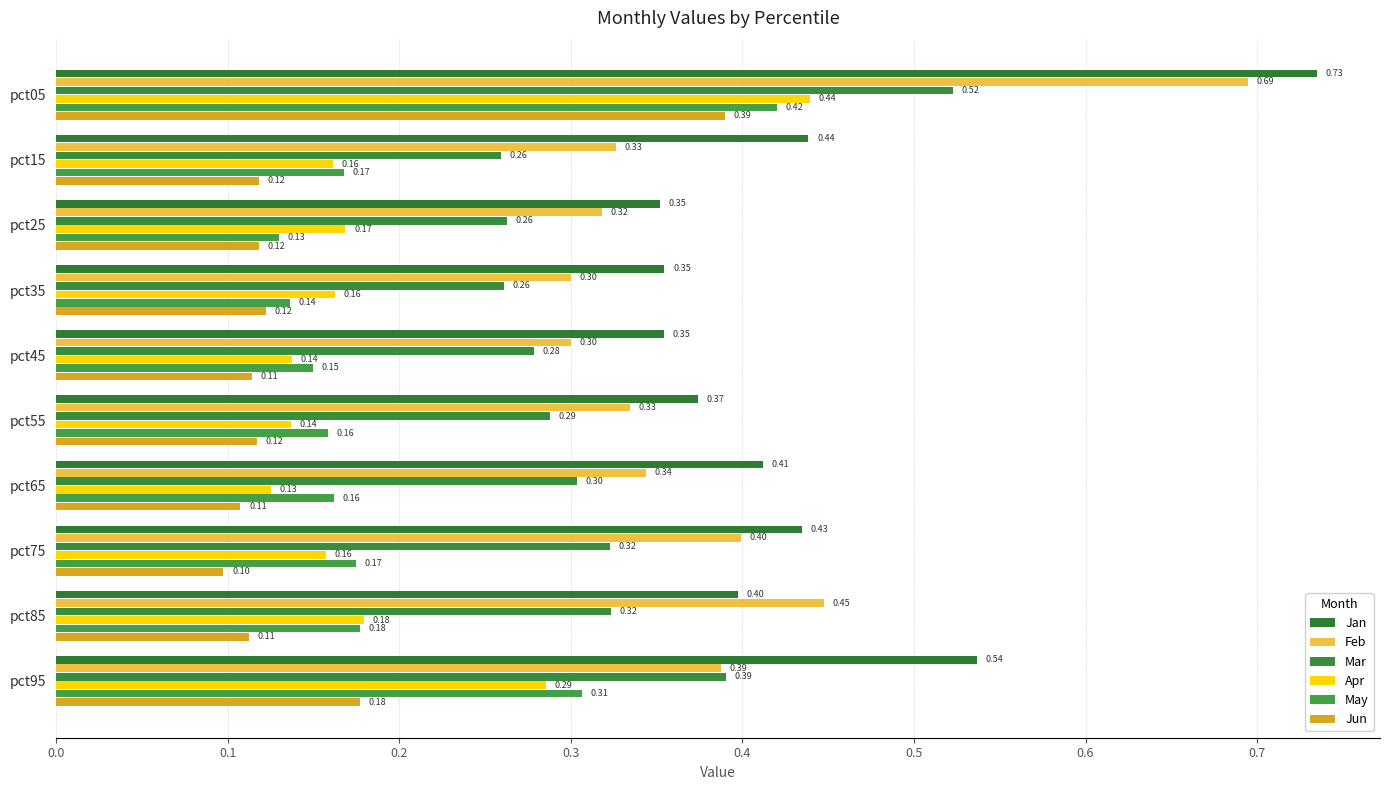

Count the number of data series in this chart.

6